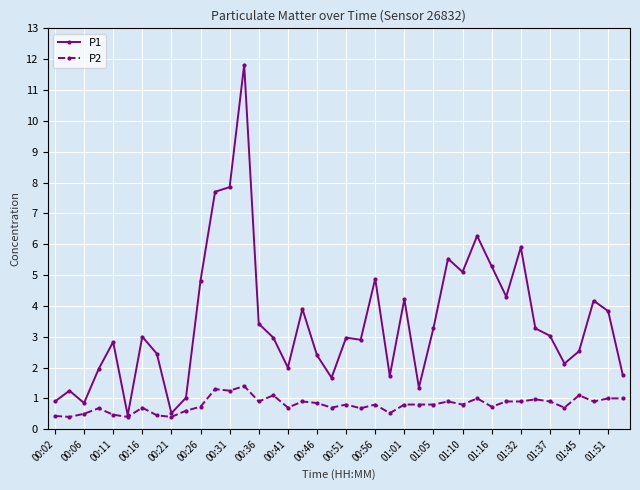

List the series in order of their peak value, lowest first.

P2, P1